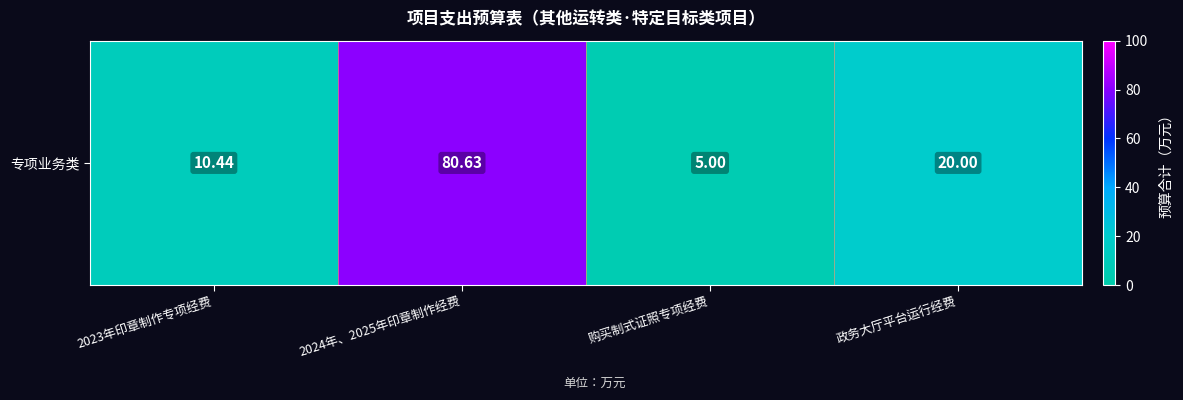

Approximately how many times larger is the value at 购买制式证照专项经费 compared to 2023年印章制作专项经费?

0.5